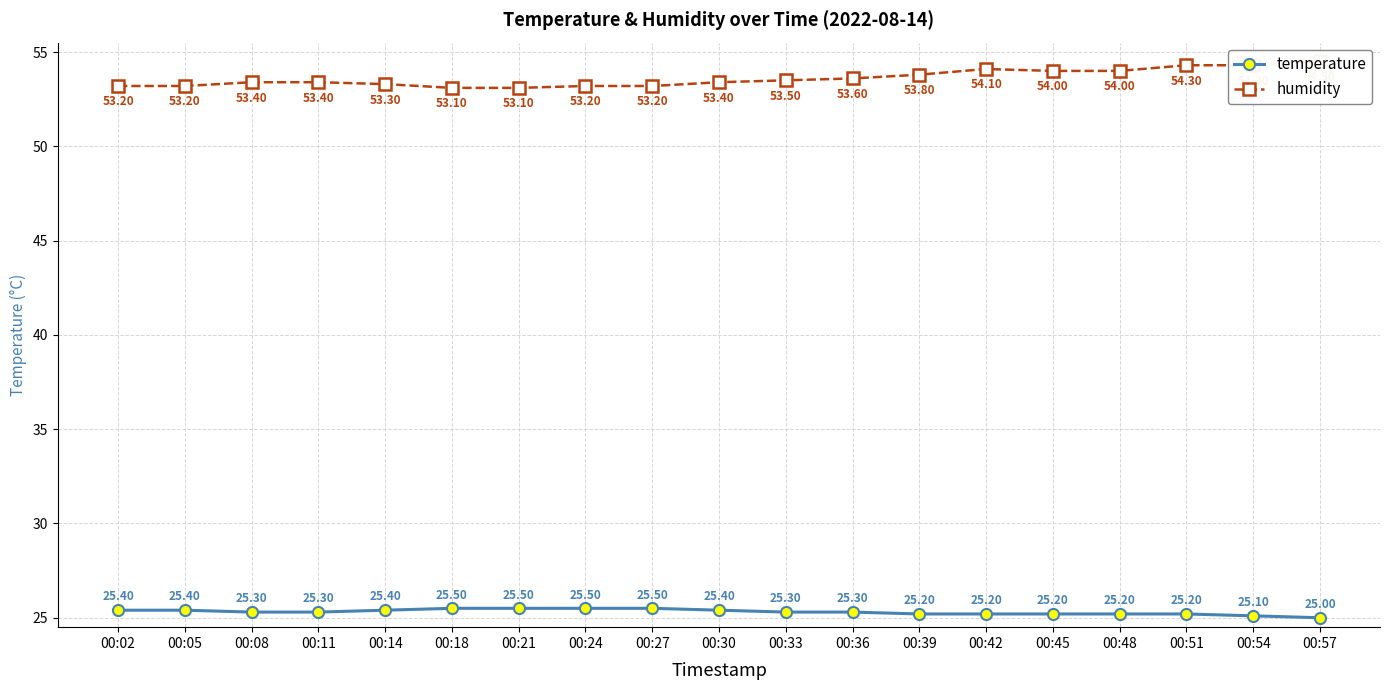

What is the value of the humidity point at the 10th from the left?

53.4